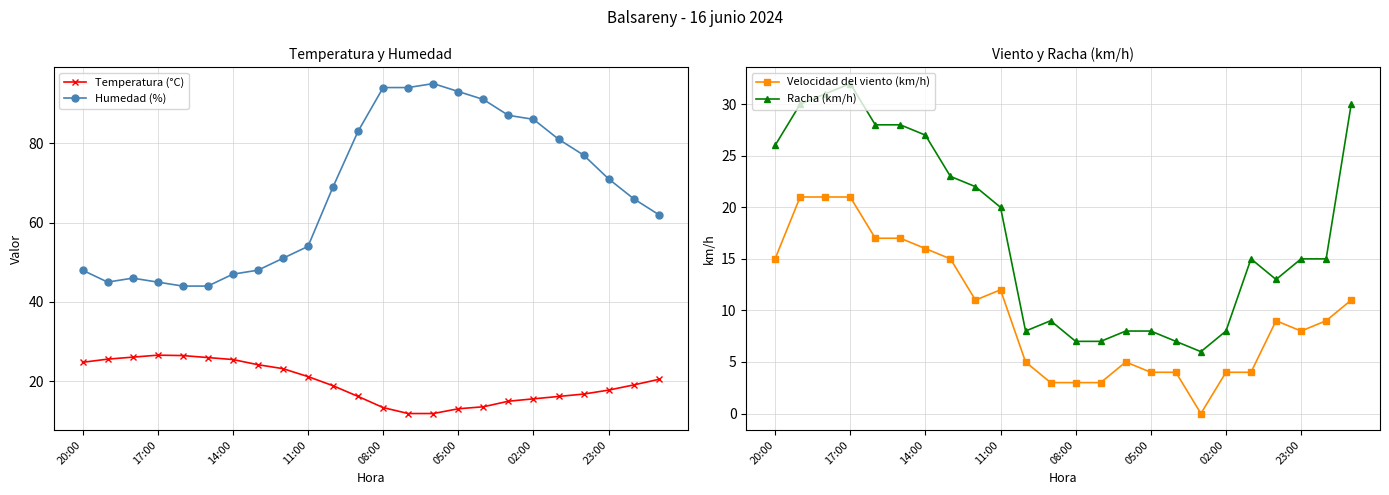

True or false: Velocidad del viento (km/h) has more than 1 interior local peaks.

True